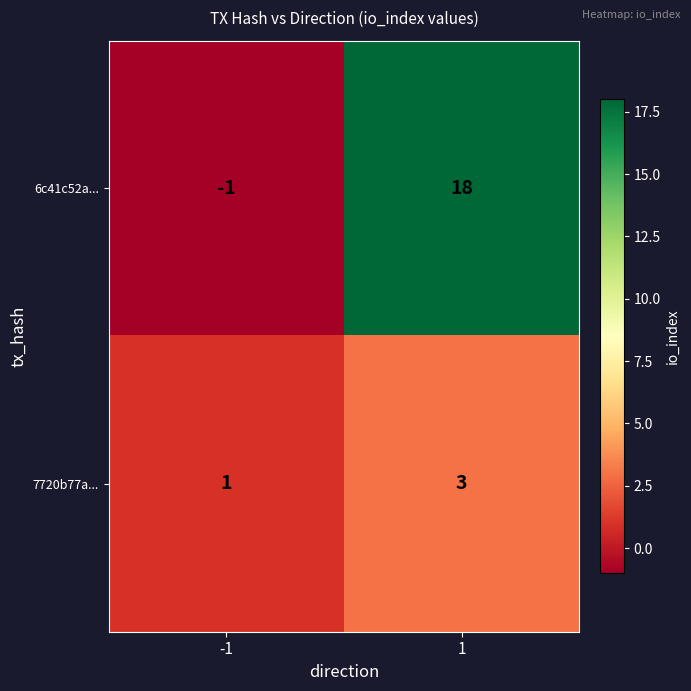

What is the difference between the highest and lowest values at -1?

2